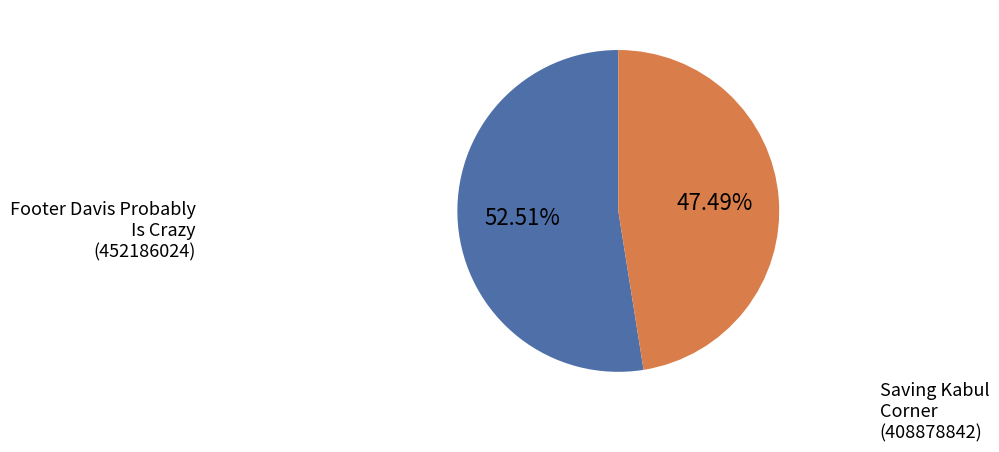

Is there a majority slice in this chart?

Yes